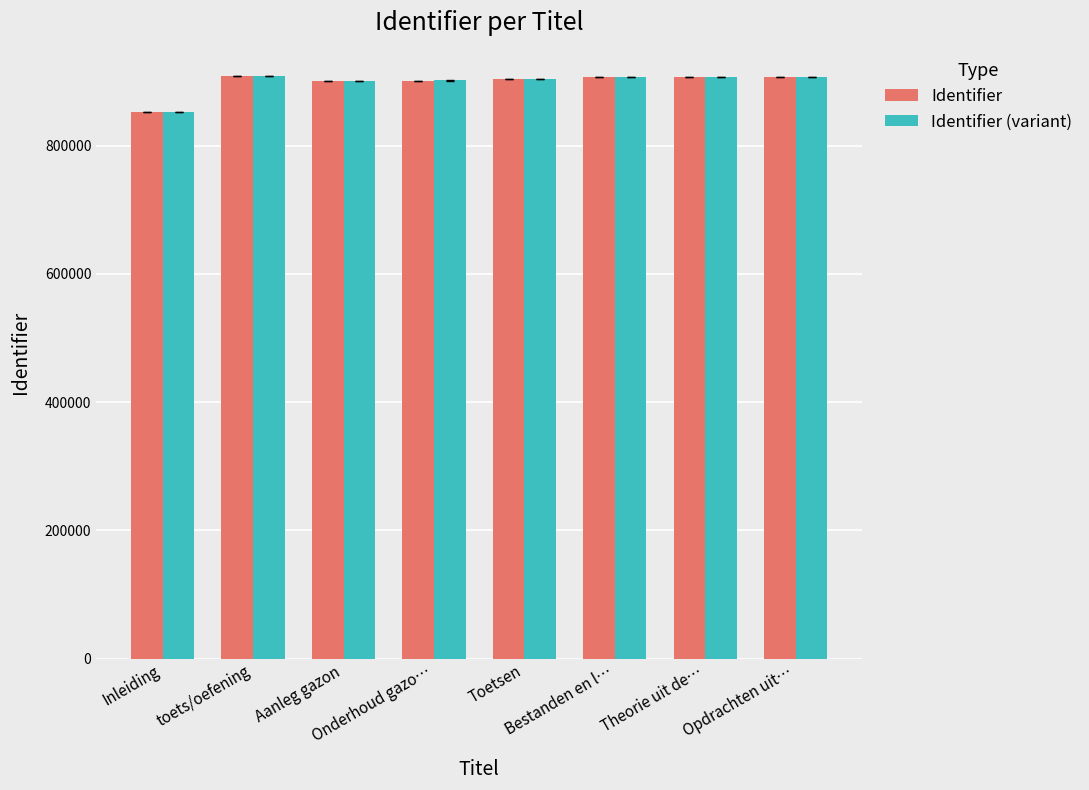

How many categories are shown in the chart?

8